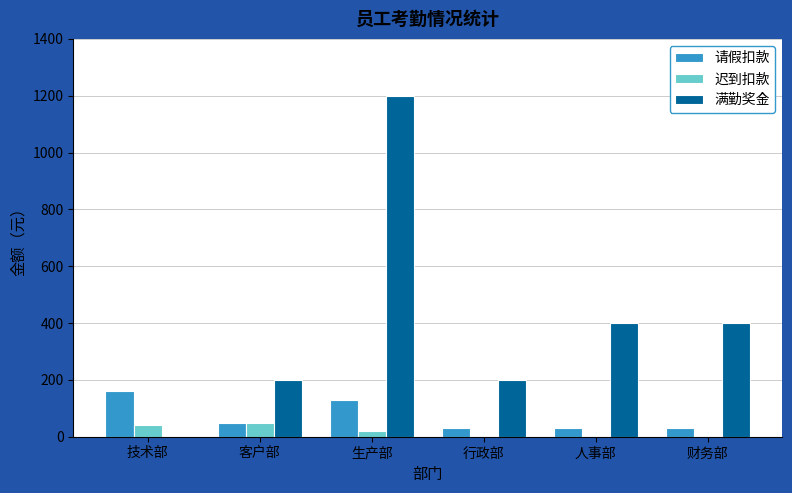

The value of 请假扣款 at 行政部 is 30. True or false?

True